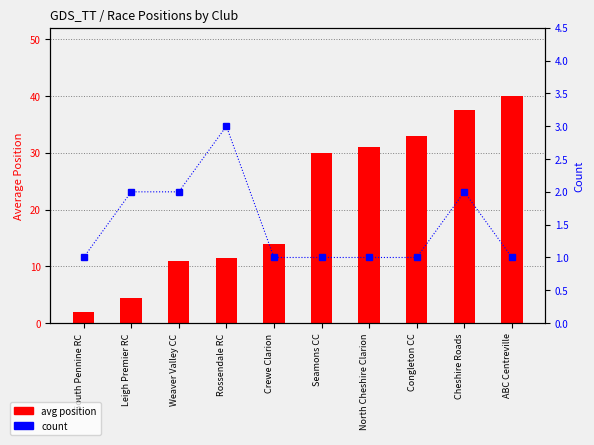

Rank the series at Rossendale RC from lowest to highest value.

count, avg position